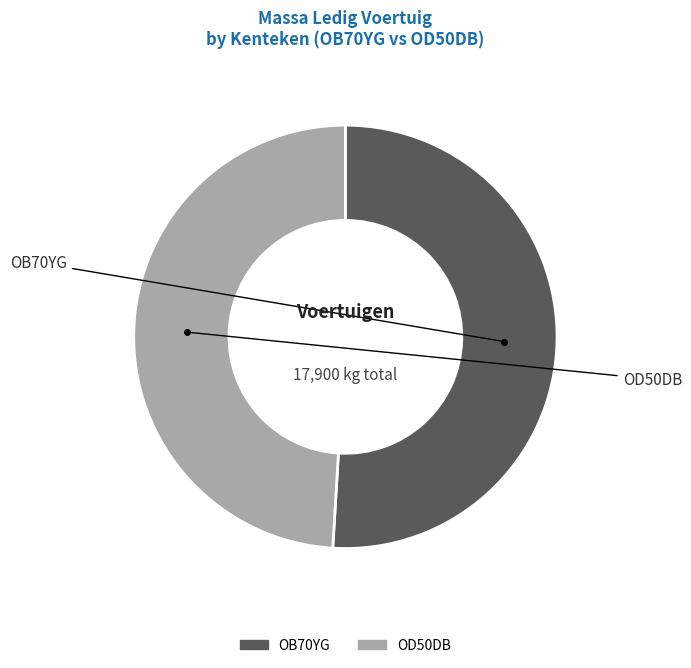

Does OB70YG represent more than half of the total?

Yes